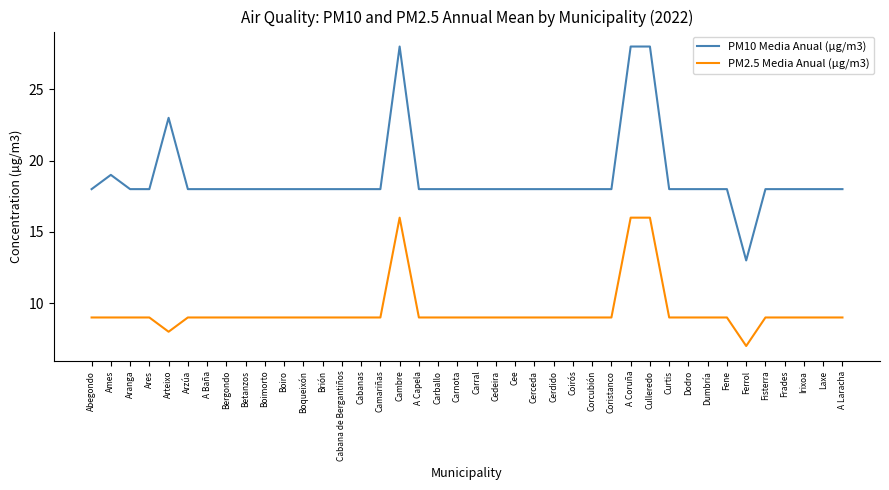

What value does the PM2.5 Media Anual (µg/m3) series have at Ferrol?

7